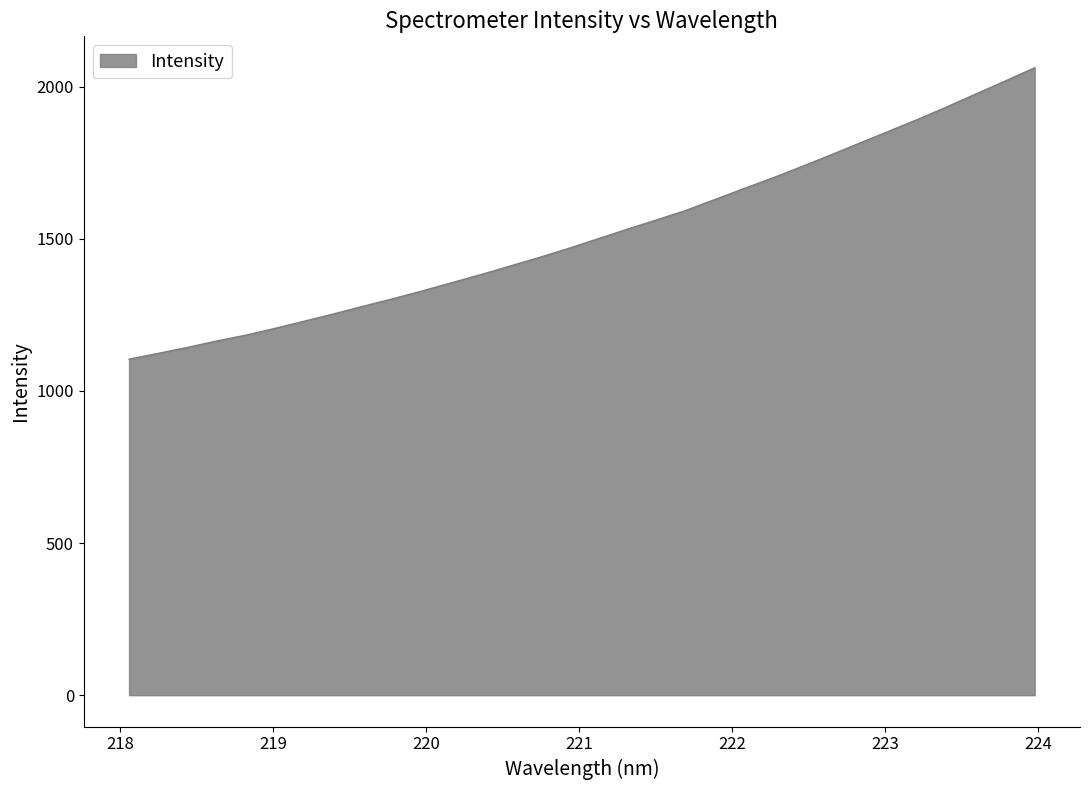

What is the difference between the maximum and minimum values?

957.9